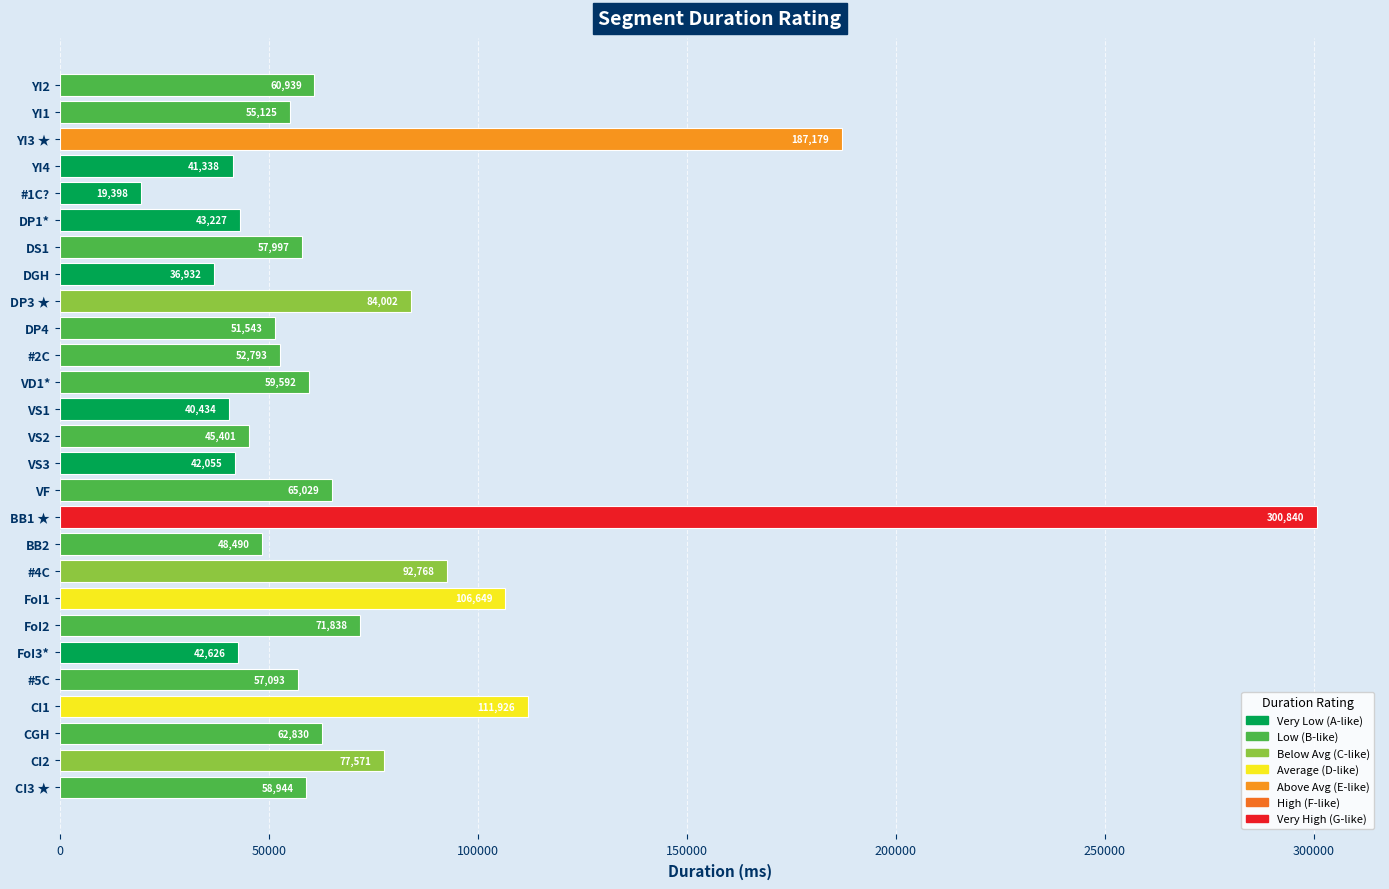

Which category has the lowest value across all series?

#1C?